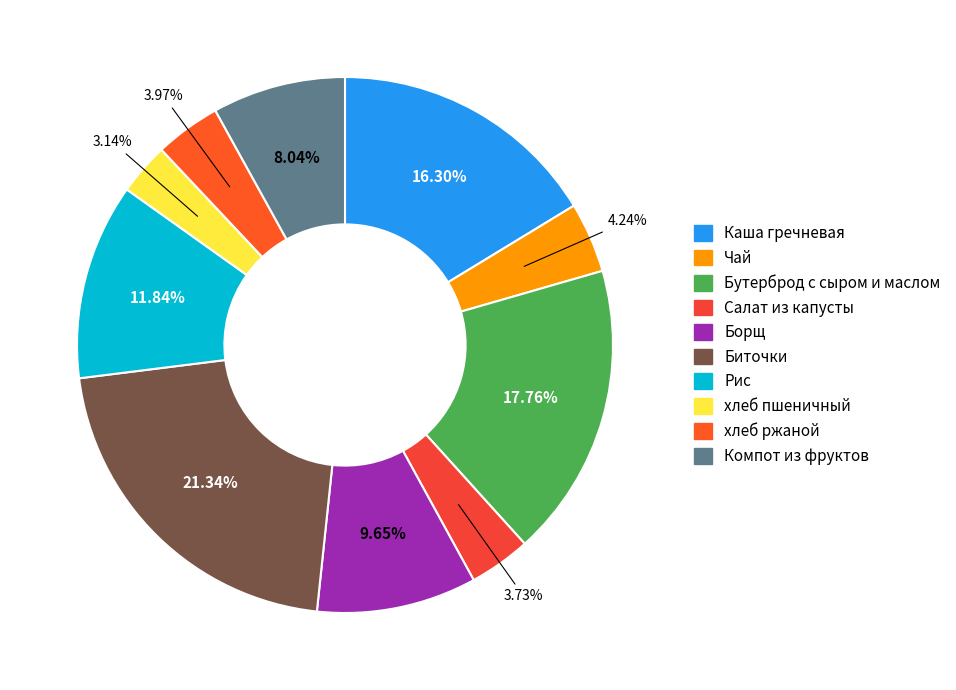

Which category has the smallest portion of the pie?

хлеб пшеничный